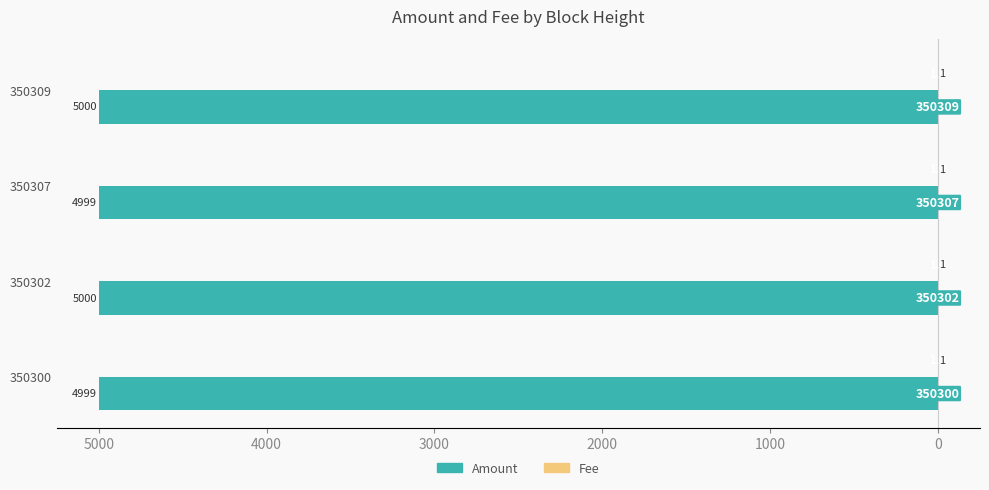

Reading left to right, extract all data points from this chart.

Amount: -4999.0	-5000.0	-4999.0	-5000.0
Fee: 0.3	0.3	0.3	0.3